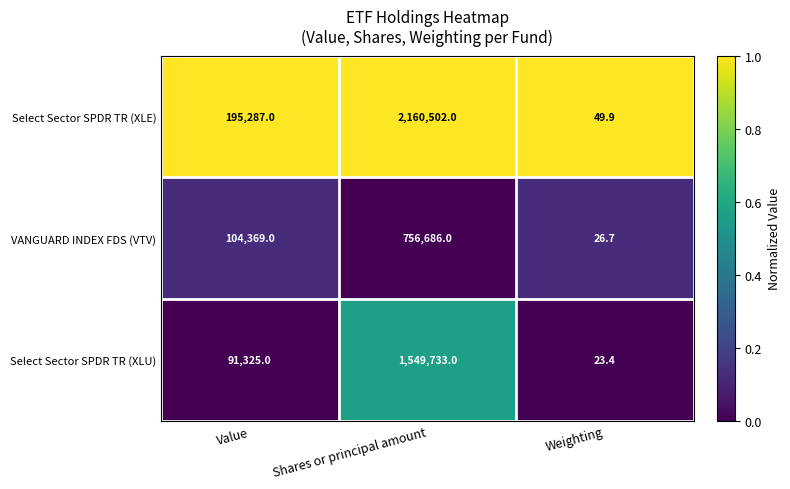

What is the maximum value shown in the chart?

2160502.0